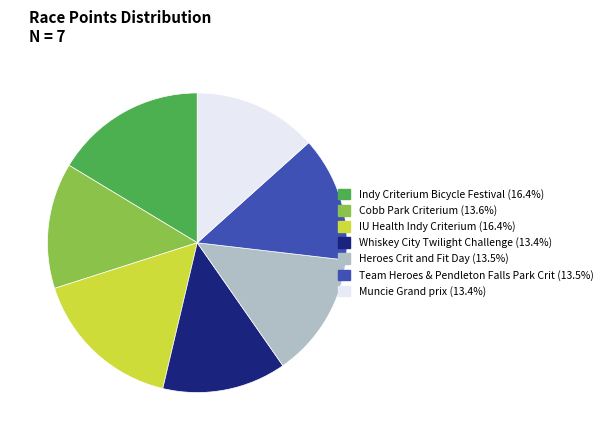

Between Indy Criterium Bicycle Festival and Whiskey City Twilight Challenge, which is larger?

Indy Criterium Bicycle Festival